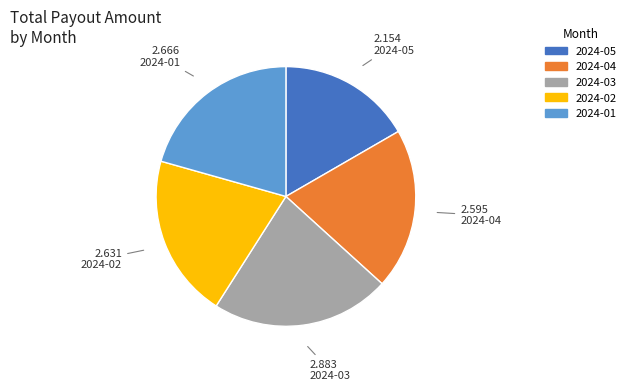

Approximately how many times larger is the value at 2024-01 compared to 2024-05?

1.2